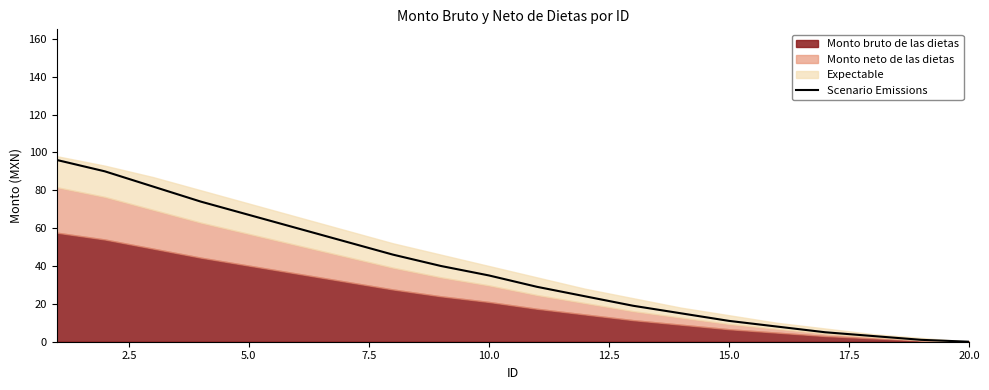

The Scenario Emissions series shows -37 at 20.0. True or false?

False